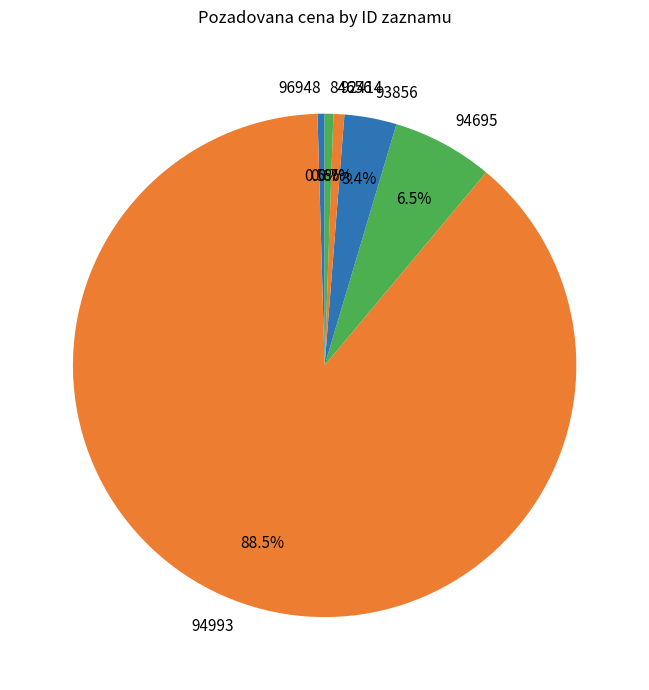

Is the sum of 96948 and 93856 greater than half?

No